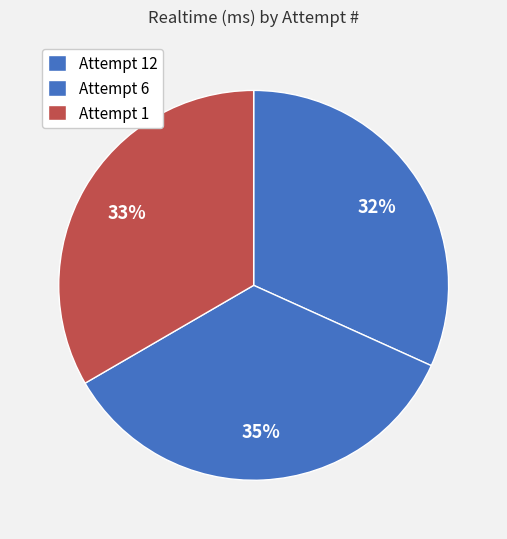

Rank the categories by value from highest to lowest.

Attempt 6, Attempt 1, Attempt 12